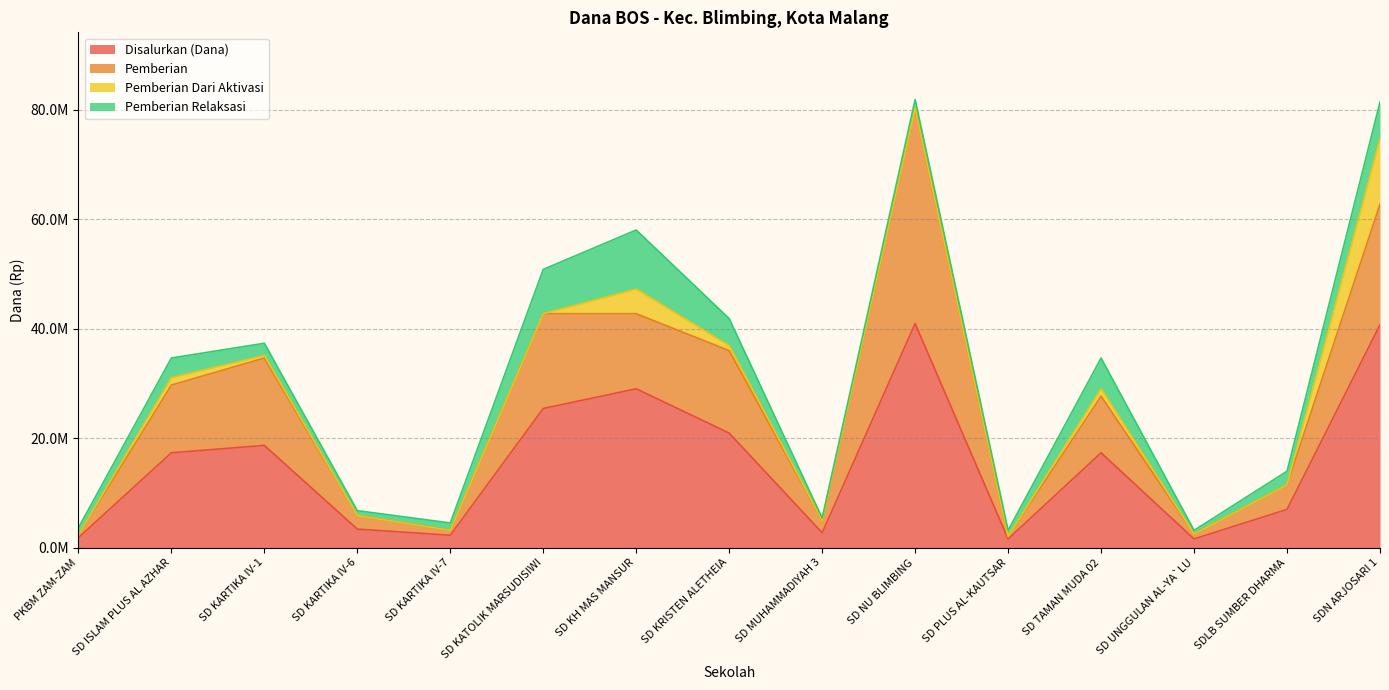

The value of Pemberian Dari Aktivasi at SD KARTIKA IV-6 is 0. True or false?

True